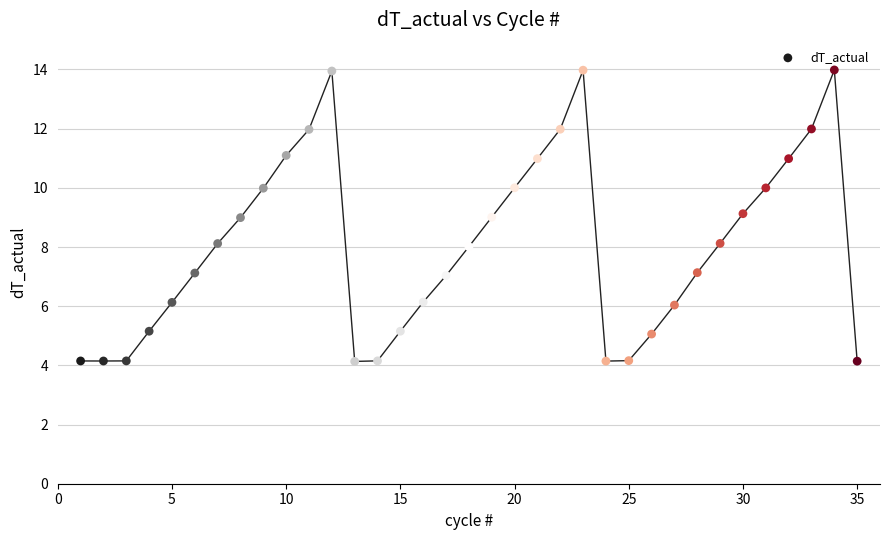

What is the range of Y values (max minus min)?

9.9